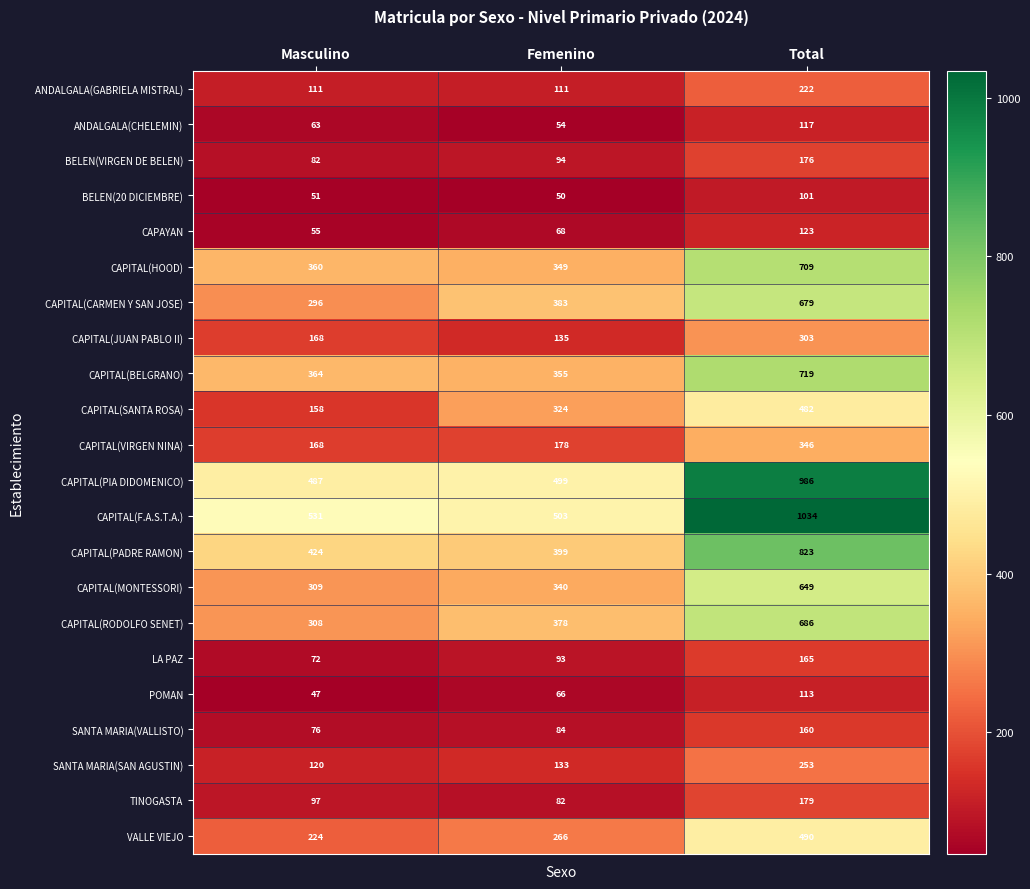

Which series has the largest total across all categories?

CAPITAL(F.A.S.T.A.)